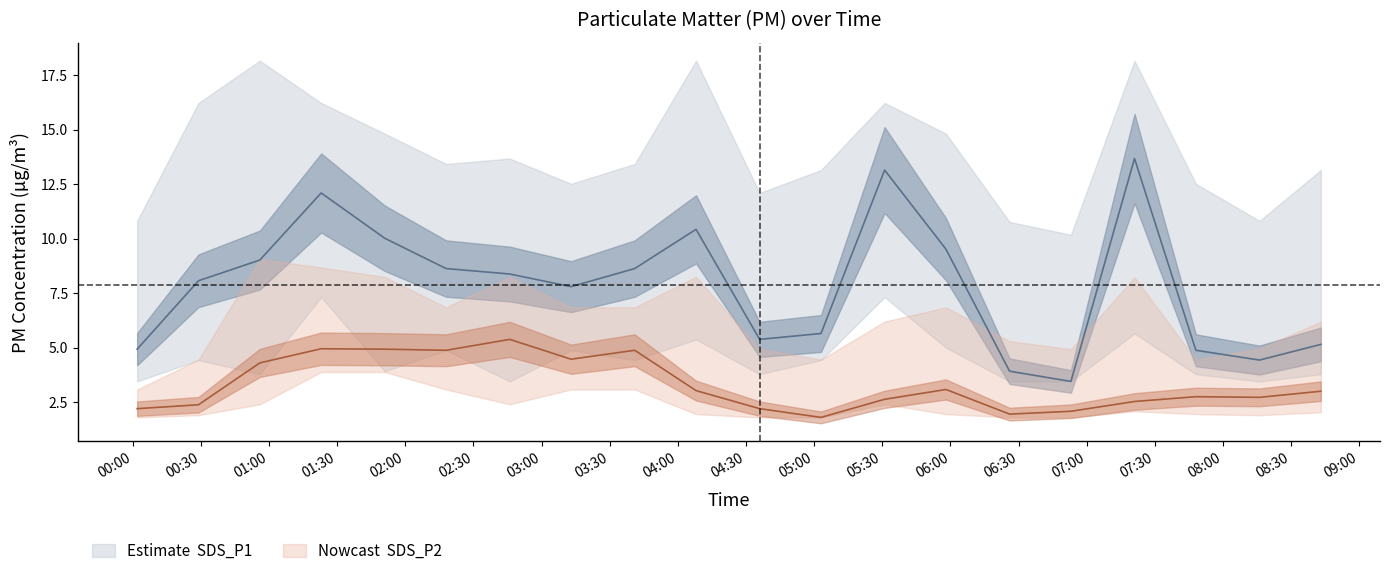

True or false: SDS_P1_upper and SDS_P2 cross at least once.

False